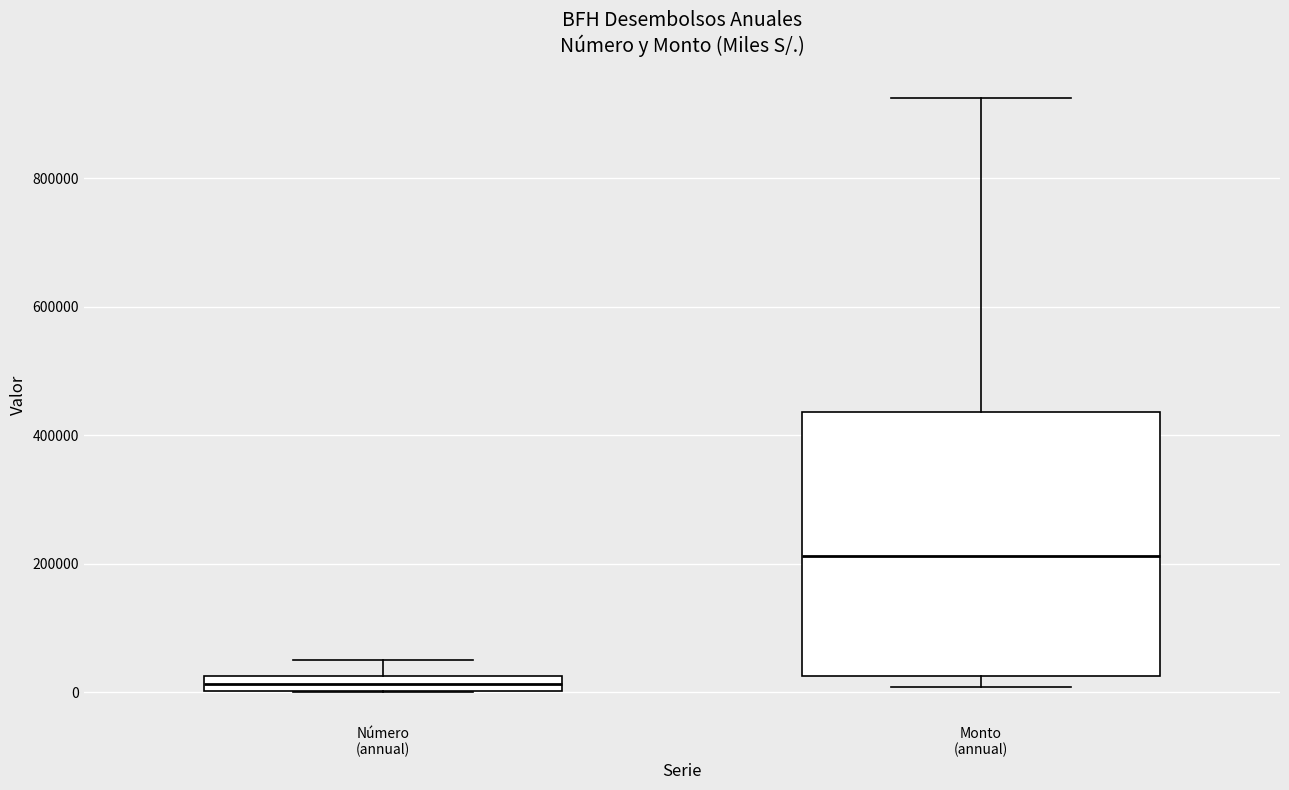

Which box has the highest median line?

Monto (annual)